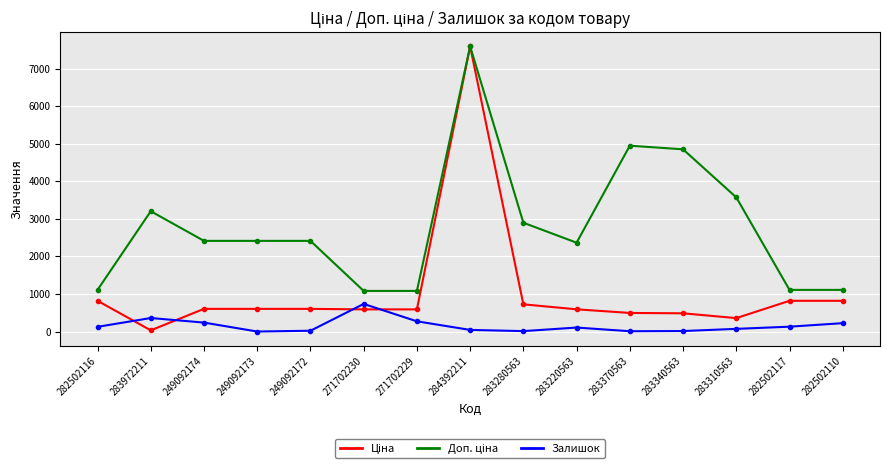

Where is Залишок nearest to the value 367?

283972211